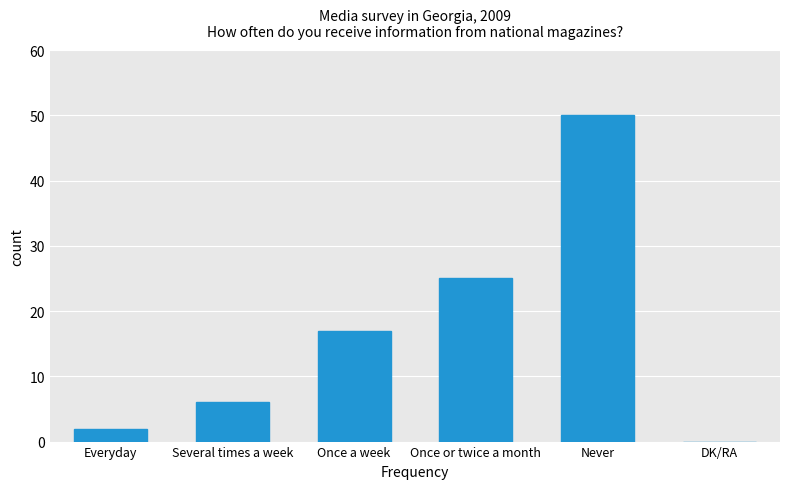

Which label corresponds to the largest value in the chart?

Never